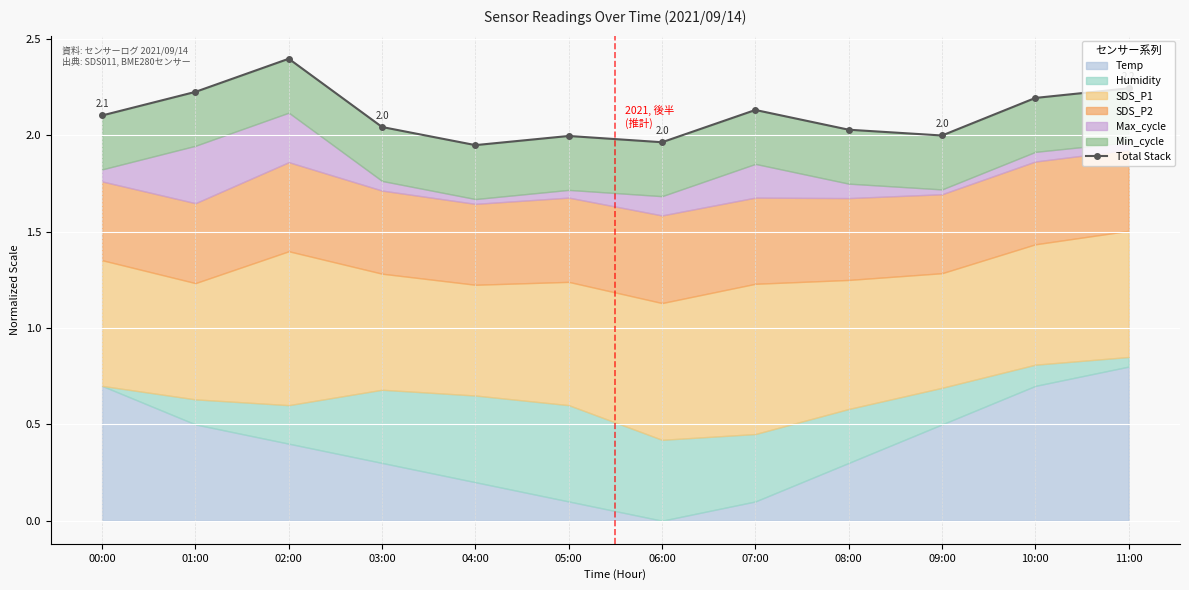

Reading left to right, what are all the values shown in this chart?

2.1	2.2	2.4	2.0	1.9	2.0	2.0	2.1	2.0	2.0	2.2	2.2